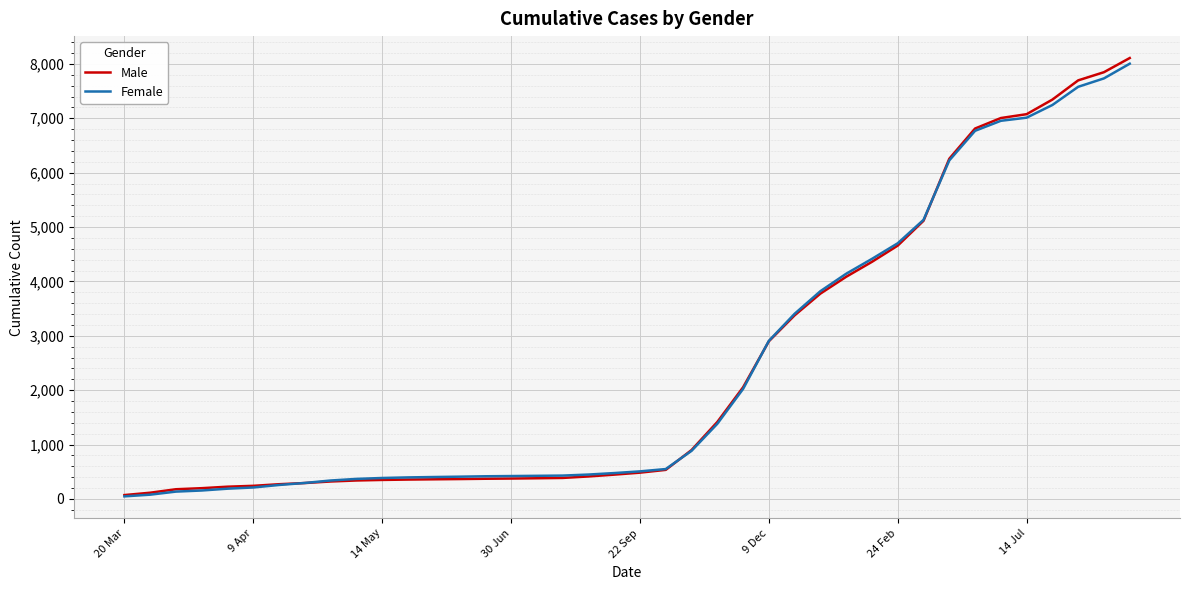

Count the number of categories in the chart.

40